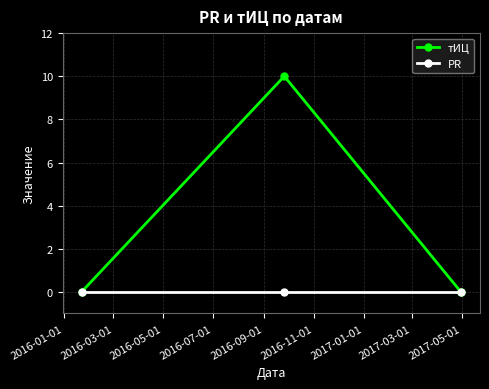

Does the chart display data point markers on the line(s)?

Yes